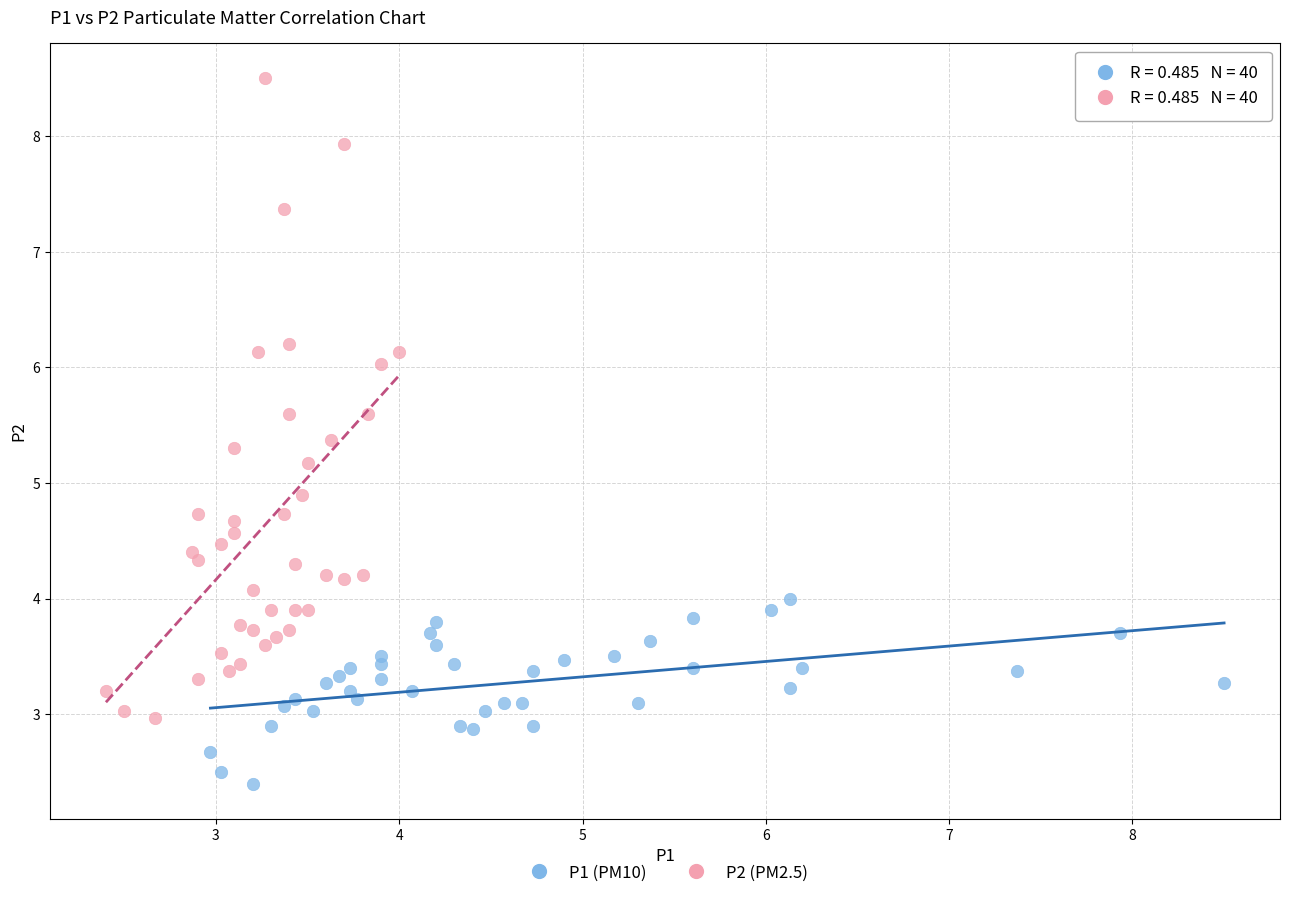

Which series contains the highest Y value?

P2 (PM2.5)